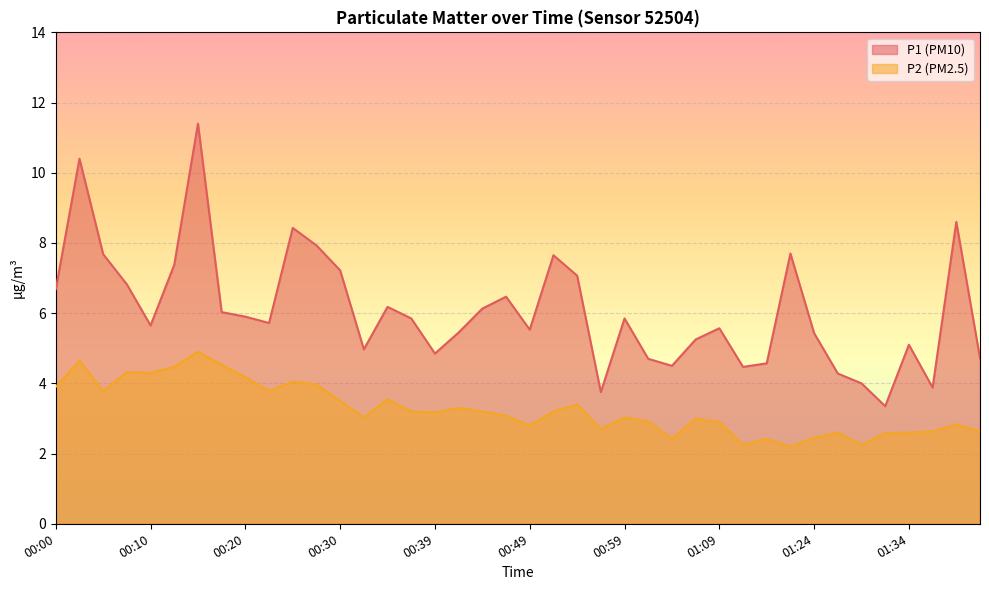

What is the label of the 10th point from the left?

00:22